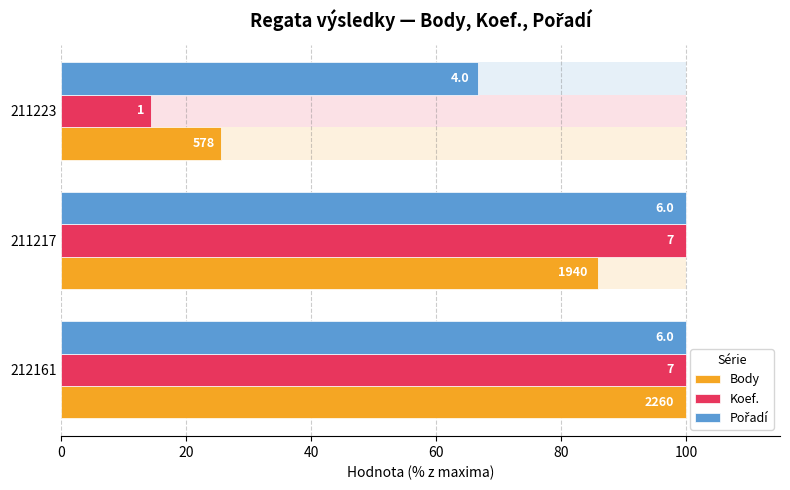

Which series changed the most between 211217 and 211223?

Koef.